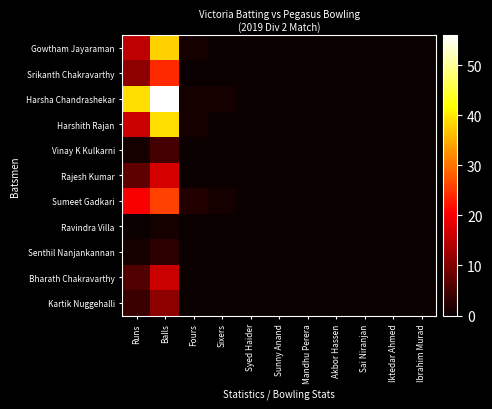

Reading left to right, list all the values displayed in this chart.

Gowtham Jayaraman: Runs=15	Balls=38	Fours=1	Sixers=0	Syed Haider=0	Sunny Anand=0	Mandhu Perera=0	Akbor Hassen=0	Sai Niranjan=0	Iktedar Ahmed=0	Ibrahim Murad=0
Srikanth Chakravarthy: Runs=11	Balls=24	Fours=0	Sixers=0	Syed Haider=0	Sunny Anand=0	Mandhu Perera=0	Akbor Hassen=0	Sai Niranjan=0	Iktedar Ahmed=0	Ibrahim Murad=0
Harsha Chandrashekar: Runs=39	Balls=56	Fours=1	Sixers=1	Syed Haider=0	Sunny Anand=0	Mandhu Perera=0	Akbor Hassen=0	Sai Niranjan=0	Iktedar Ahmed=0	Ibrahim Murad=0
Harshith Rajan: Runs=16	Balls=39	Fours=1	Sixers=0	Syed Haider=0	Sunny Anand=0	Mandhu Perera=0	Akbor Hassen=0	Sai Niranjan=0	Iktedar Ahmed=0	Ibrahim Murad=0
Vinay K Kulkarni: Runs=1	Balls=5	Fours=0	Sixers=0	Syed Haider=0	Sunny Anand=0	Mandhu Perera=0	Akbor Hassen=0	Sai Niranjan=0	Iktedar Ahmed=0	Ibrahim Murad=0
Rajesh Kumar: Runs=7	Balls=17	Fours=0	Sixers=0	Syed Haider=0	Sunny Anand=0	Mandhu Perera=0	Akbor Hassen=0	Sai Niranjan=0	Iktedar Ahmed=0	Ibrahim Murad=0
Sumeet Gadkari: Runs=20	Balls=26	Fours=2	Sixers=1	Syed Haider=0	Sunny Anand=0	Mandhu Perera=0	Akbor Hassen=0	Sai Niranjan=0	Iktedar Ahmed=0	Ibrahim Murad=0
Ravindra Villa: Runs=0	Balls=1	Fours=0	Sixers=0	Syed Haider=0	Sunny Anand=0	Mandhu Perera=0	Akbor Hassen=0	Sai Niranjan=0	Iktedar Ahmed=0	Ibrahim Murad=0
Senthil Nanjankannan: Runs=1	Balls=3	Fours=0	Sixers=0	Syed Haider=0	Sunny Anand=0	Mandhu Perera=0	Akbor Hassen=0	Sai Niranjan=0	Iktedar Ahmed=0	Ibrahim Murad=0
Bharath Chakravarthy: Runs=6	Balls=16	Fours=0	Sixers=0	Syed Haider=0	Sunny Anand=0	Mandhu Perera=0	Akbor Hassen=0	Sai Niranjan=0	Iktedar Ahmed=0	Ibrahim Murad=0
Kartik Nuggehalli: Runs=4	Balls=11	Fours=0	Sixers=0	Syed Haider=0	Sunny Anand=0	Mandhu Perera=0	Akbor Hassen=0	Sai Niranjan=0	Iktedar Ahmed=0	Ibrahim Murad=0